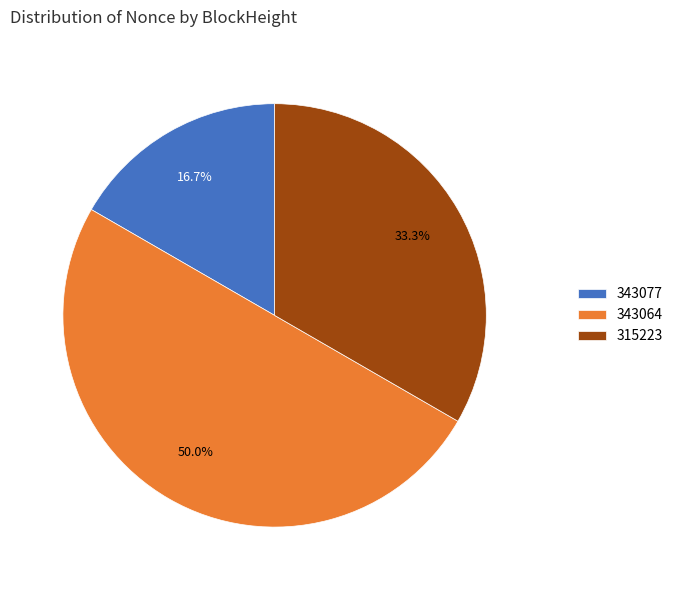

What percentage is the 315223 slice, to the nearest percent?

33%